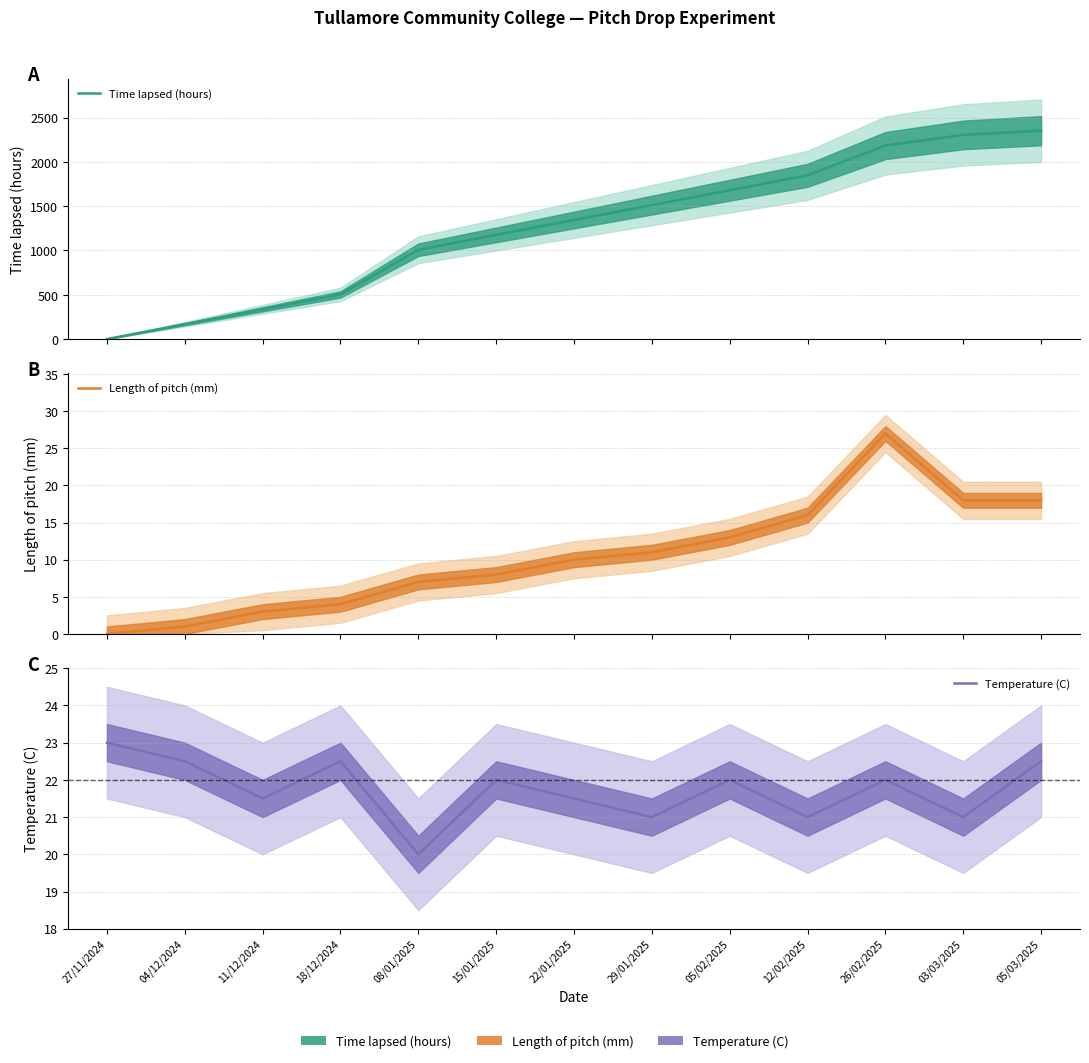

What is the value of the Time lapsed (hours) point at the 3rd from the left?

336.0